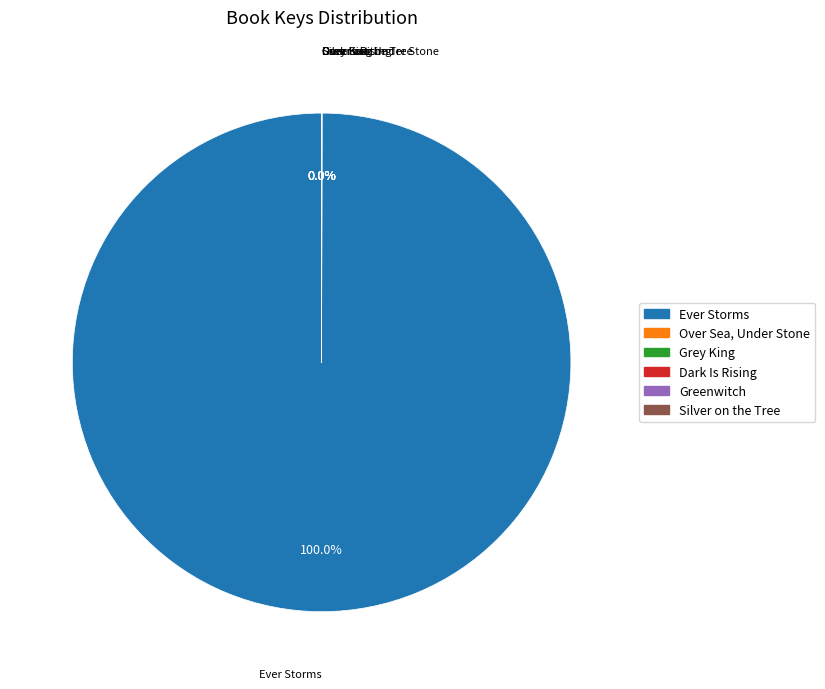

Which slice represents more than half of the pie?

Ever Storms